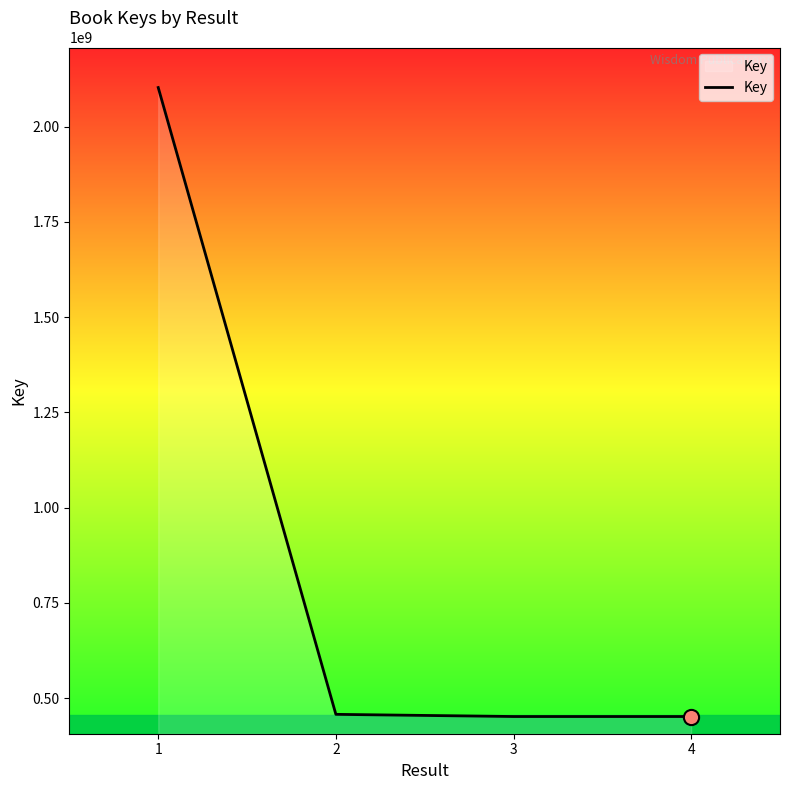

What is the change in value from 1 to 4?

-1650972323